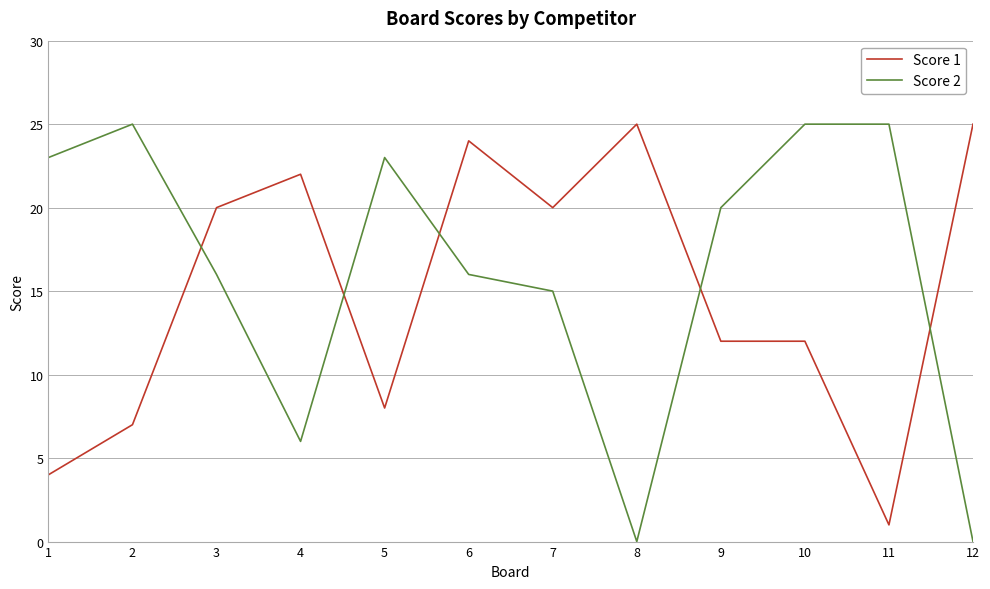

Which series has the largest range (max minus min)?

Score 2